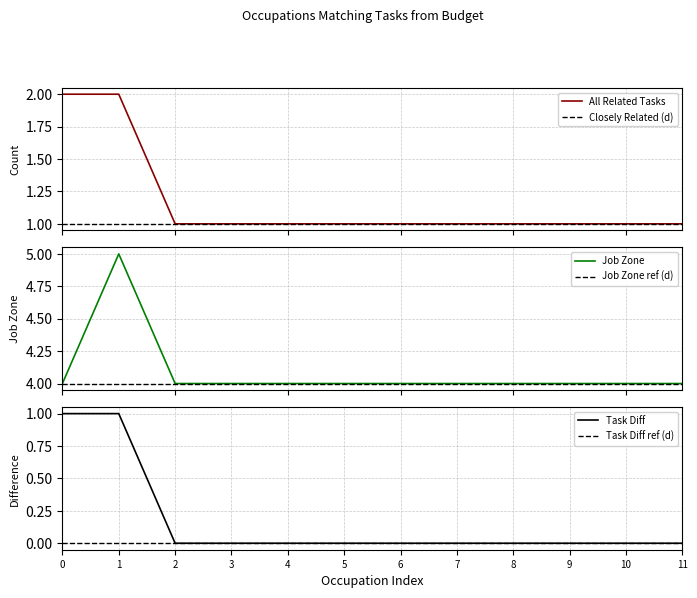

The value of Task Diff at 7 is 1. True or false?

False